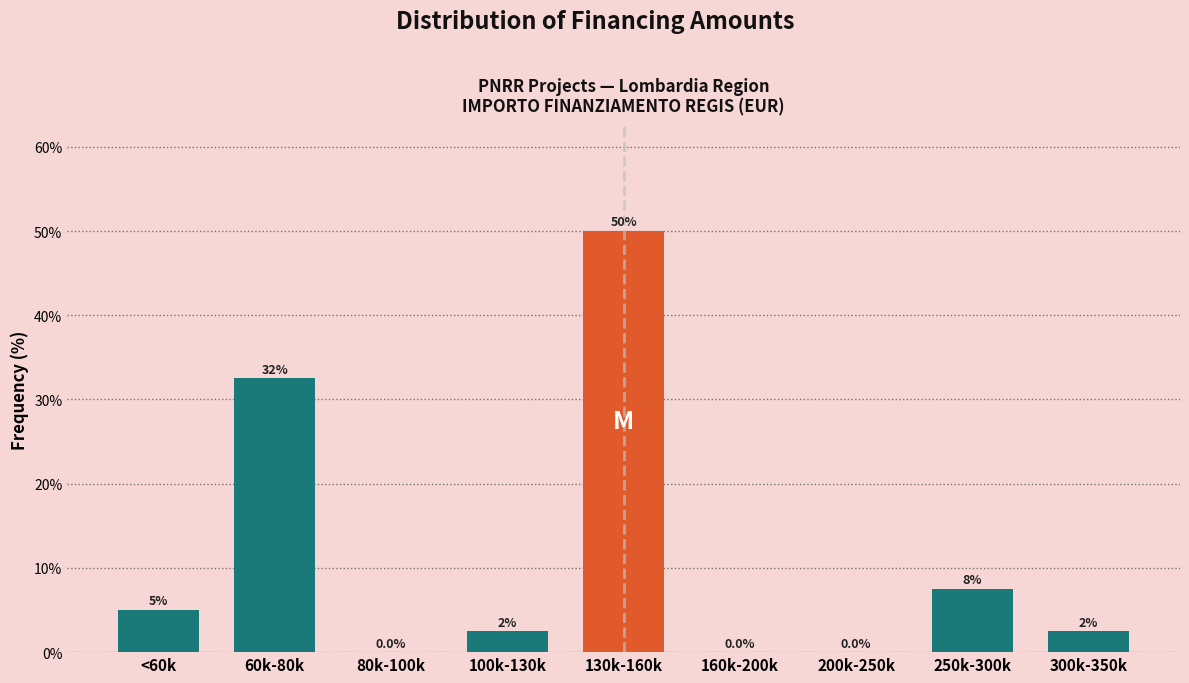

Reading left to right, list all the values displayed in this chart.

<60k=5.0	60k-80k=32.5	80k-100k=0.0	100k-130k=2.5	130k-160k=50.0	160k-200k=0.0	200k-250k=0.0	250k-300k=7.5	300k-350k=2.5